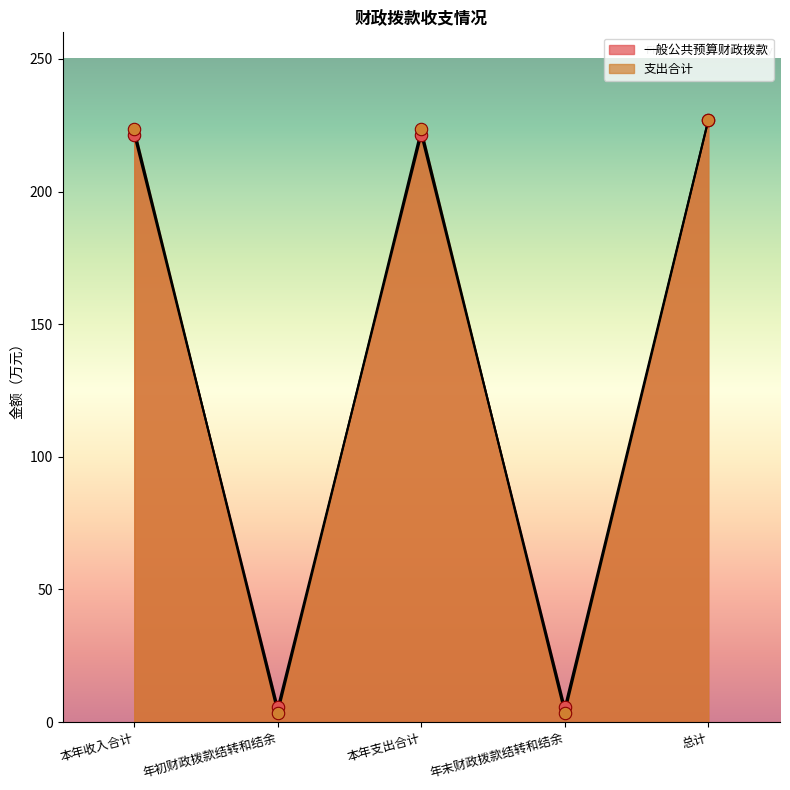

Which series contains the highest Y value?

一般公共预算财政拨款